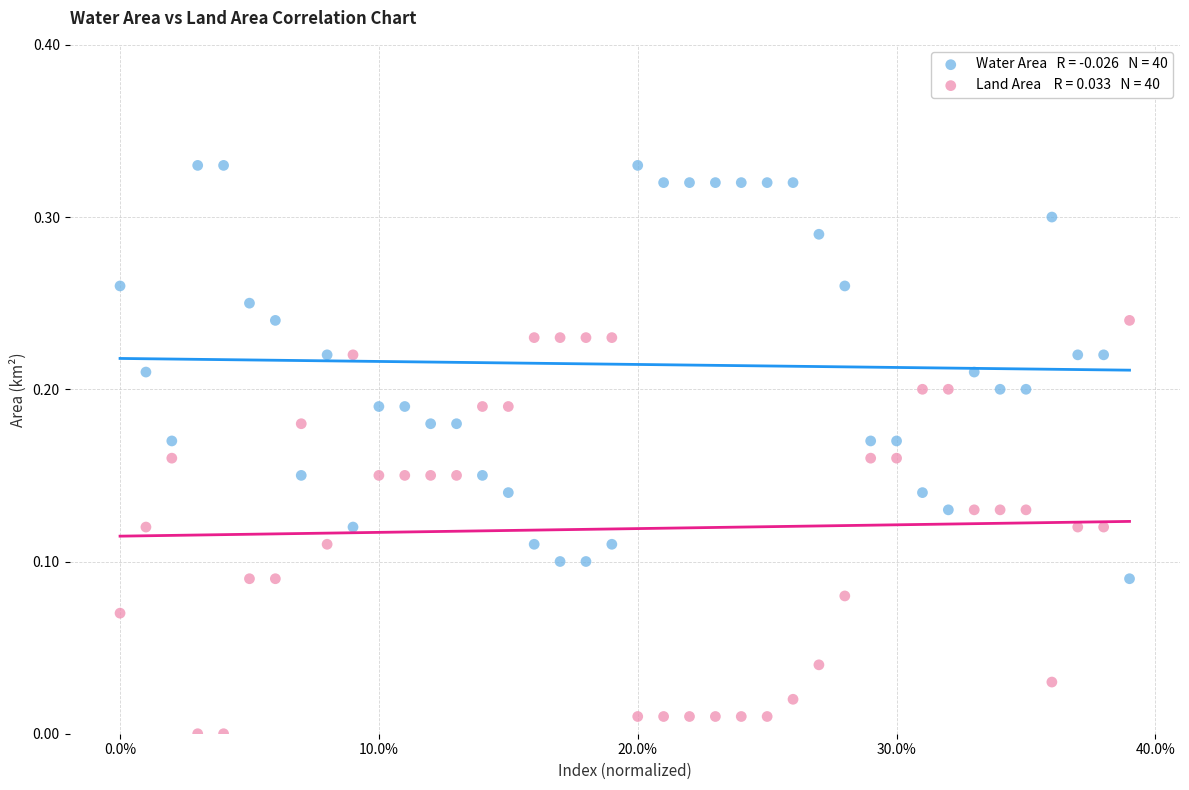

Across all data points, what is the range of X values (max minus min)?

0.4